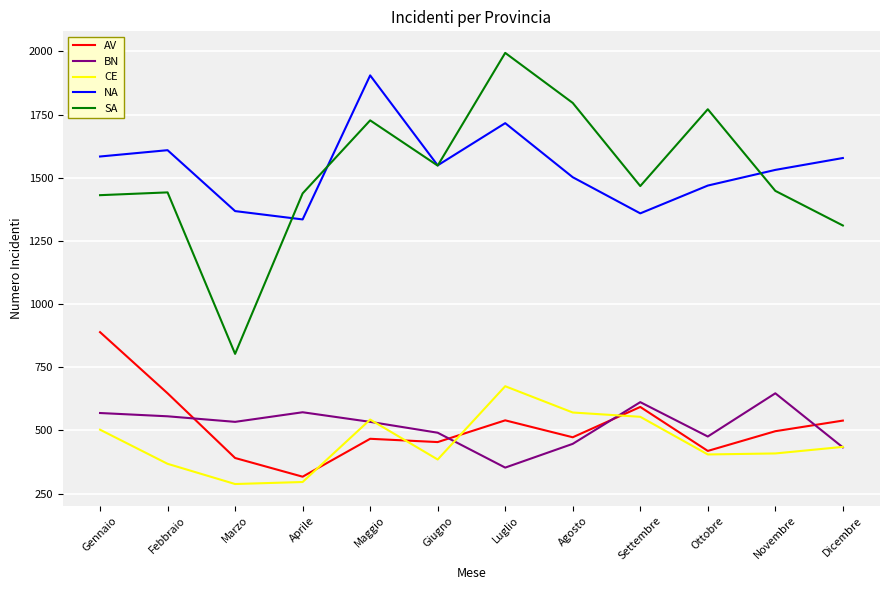

Is it true that BN equals 612 at Settembre?

True